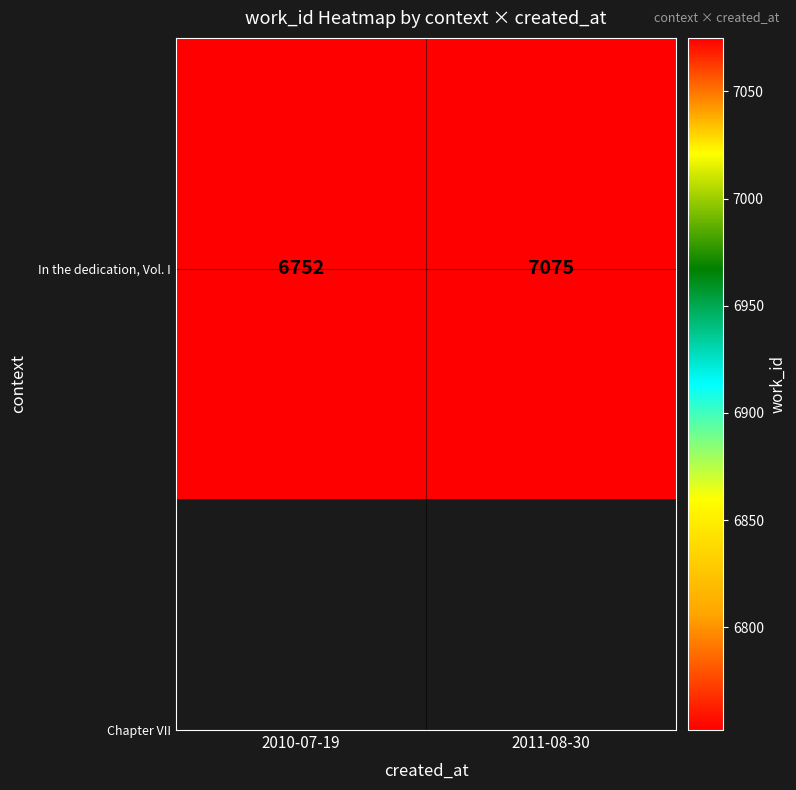

List the labels in order of value, largest first.

2011-08-30, 2010-07-19